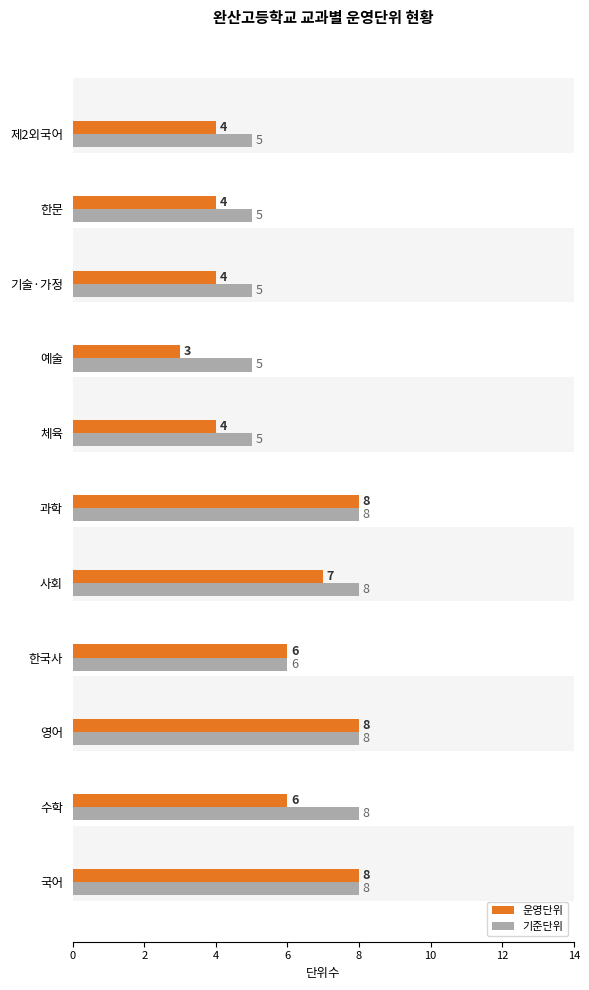

Is the value of 운영단위 at 10 greater than the value of 기준단위 at 6?

Yes